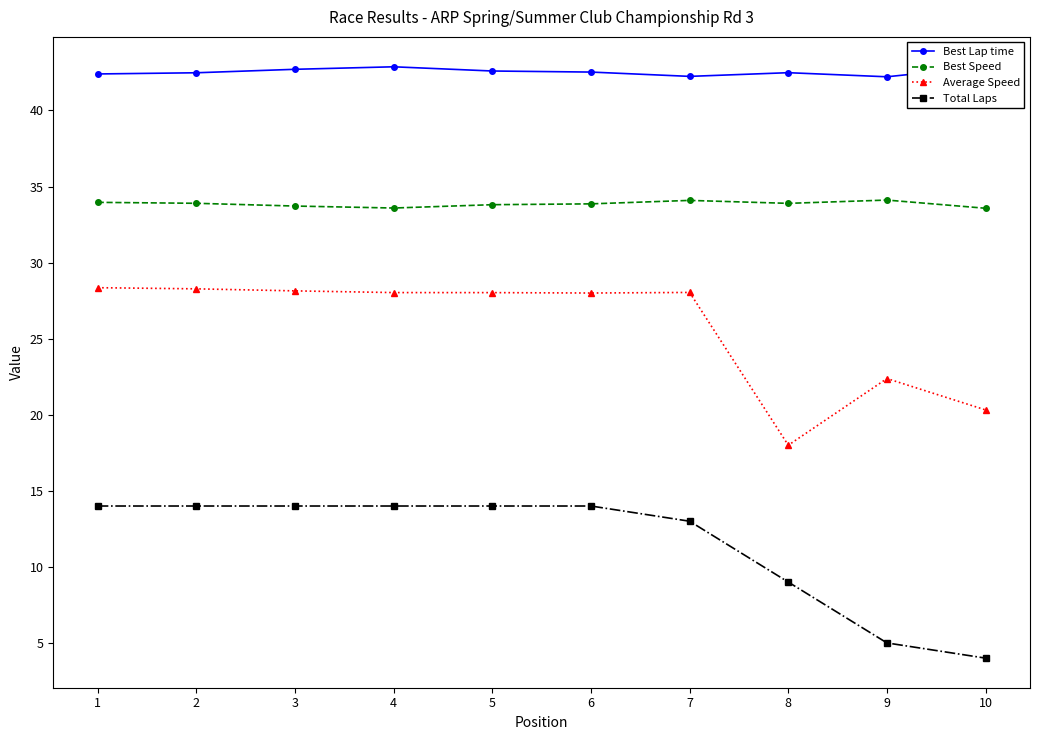

At how many categories does at least one series exceed 17?

10